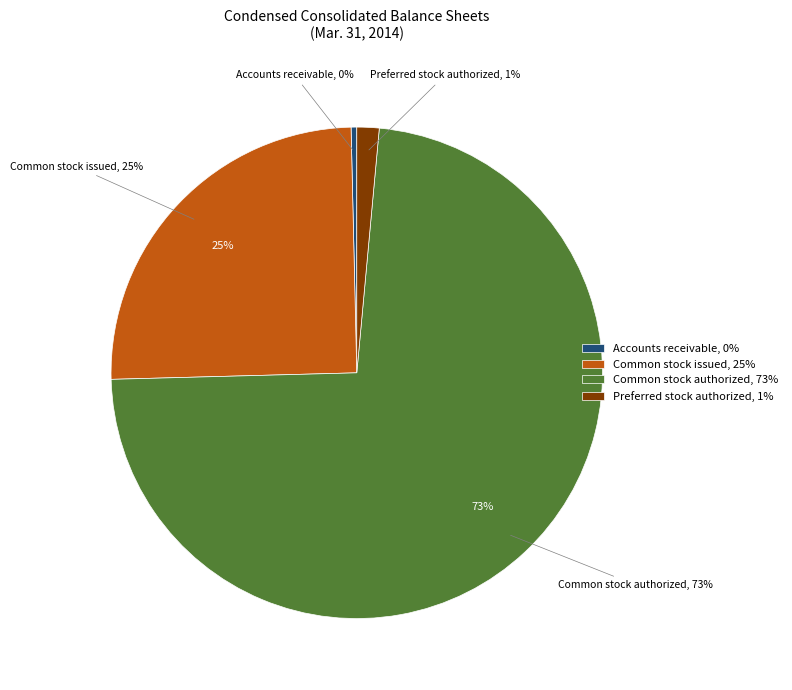

What percentage is the Common stock authorized slice, to the nearest percent?

73%